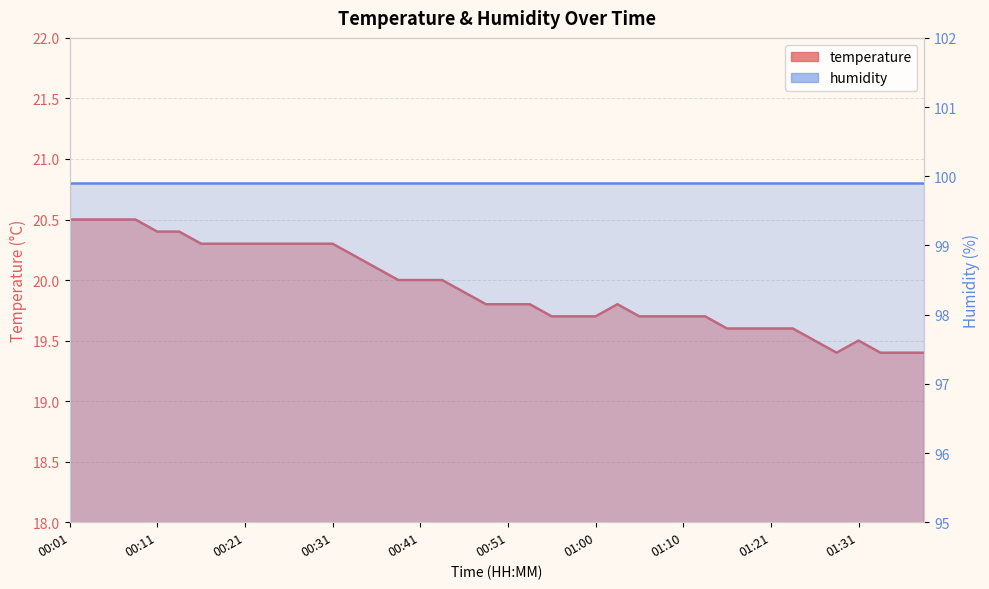

What is the maximum value shown in the chart?

20.5